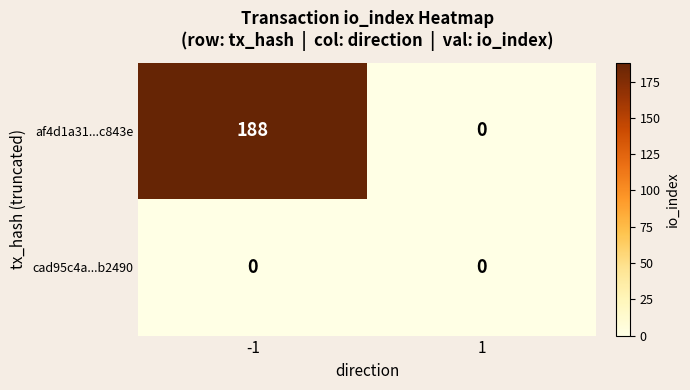

Reading right to left, extract all data points from this chart.

af4d1a31...c843e: 1=0	-1=188
cad95c4a...b2490: 1=0	-1=0